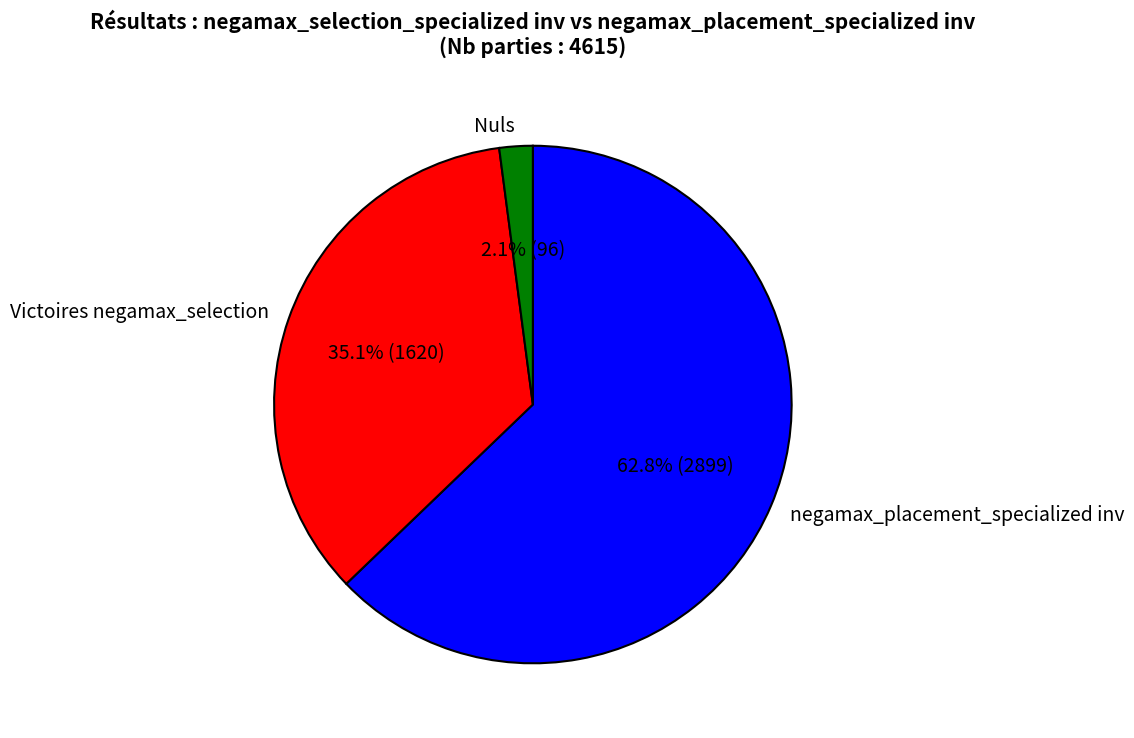

Which category has the biggest portion of the pie?

negamax_placement_specialized inv